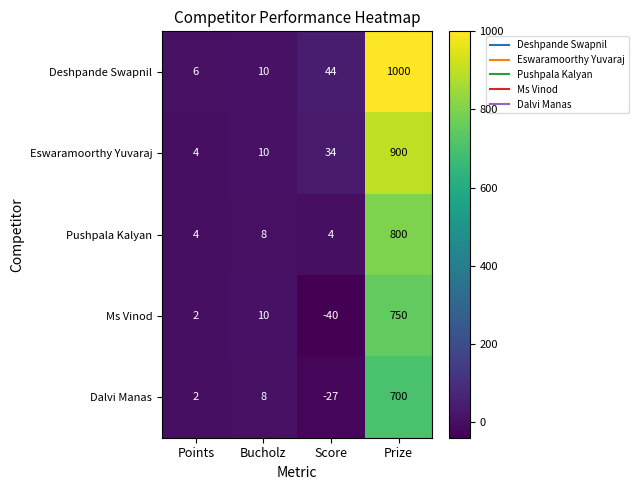

True or false: Dalvi Manas has a value of 11 at Bucholz.

False